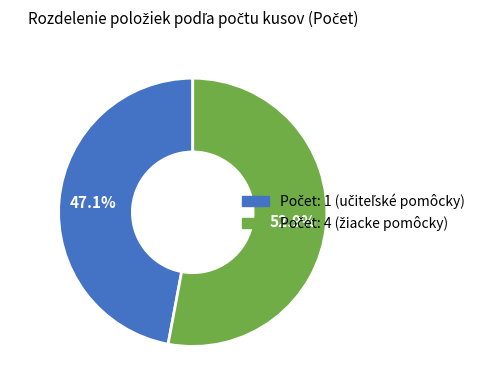

Is there a majority slice in this chart?

Yes